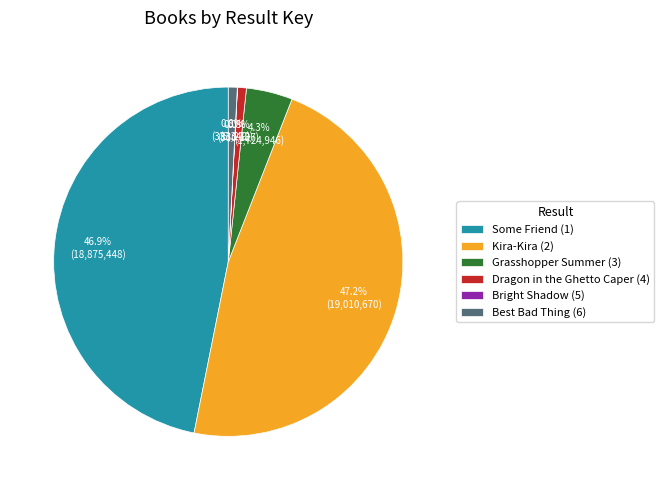

Is it true that Dragon in the Ghetto Caper (4) is 1% of the pie?

True